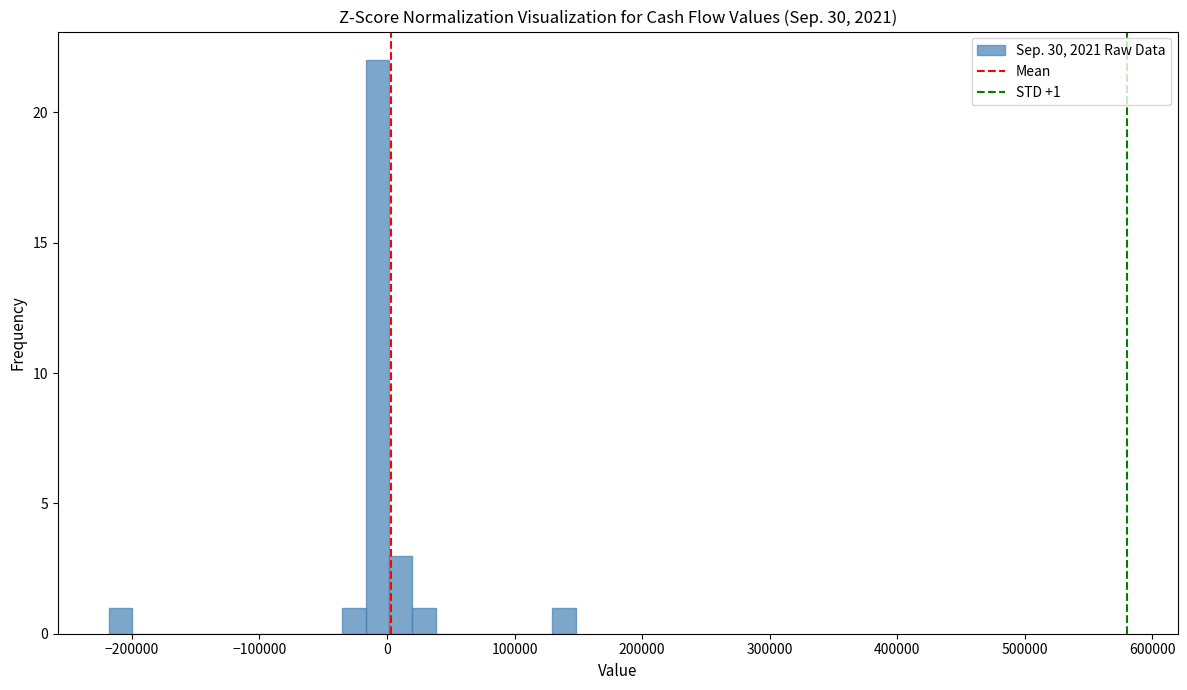

Around what value on the x-axis is the tallest bar? Give the approximate position of its centre, as read against the axis.

-10000